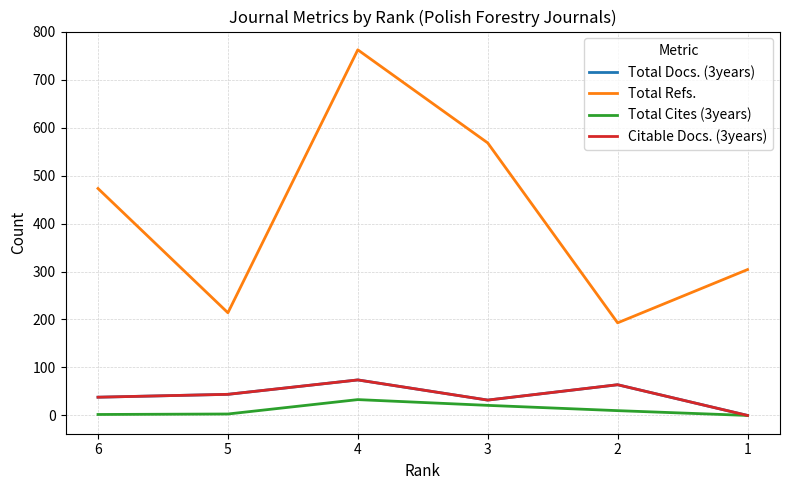

Does the chart have visible grid lines?

Yes